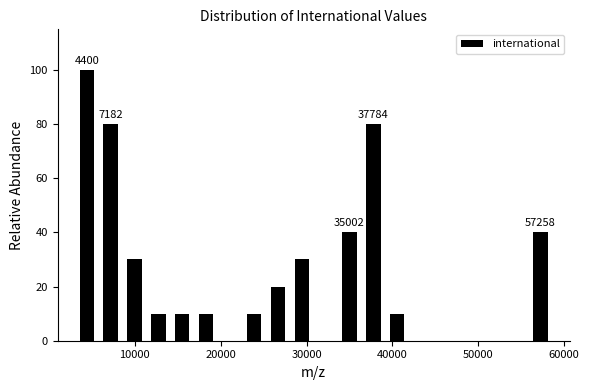

Around what value on the x-axis is the tallest bar? Give the approximate position of its centre, as read against the axis.

4000